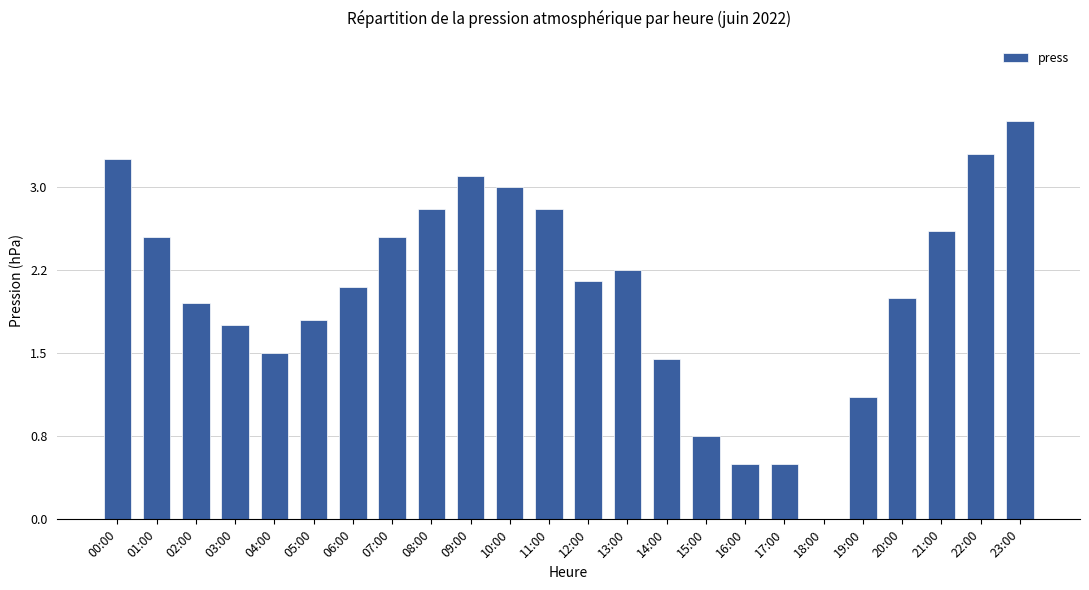

Are the bars horizontal?

No